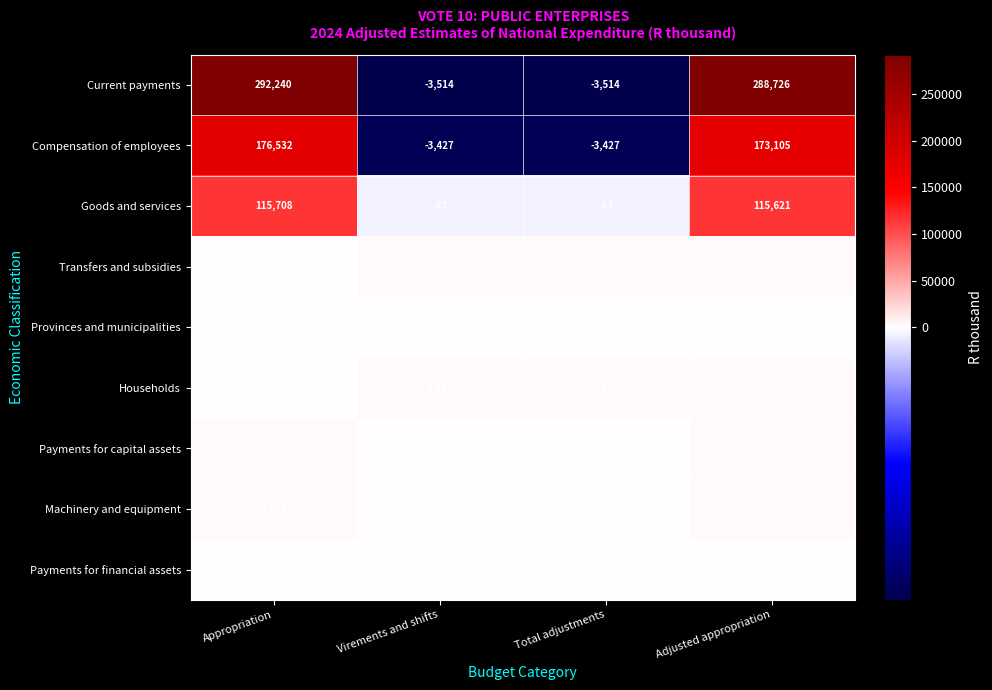

What is the minimum value shown in the chart?

-3514